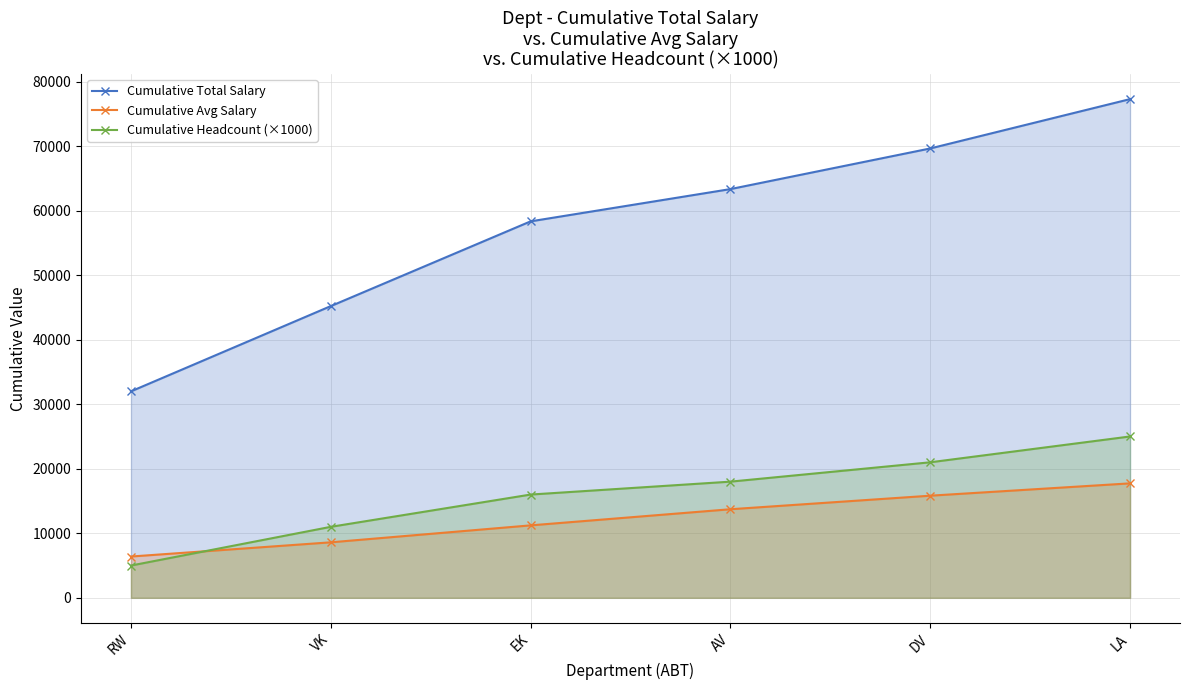

Reading left to right, extract all data points from this chart.

Cumulative Total Salary: 31990	45202	58332	63330	69627	77272
Cumulative Avg Salary: 6398	8600	11226	13725	15824	17735
Cumulative Headcount (×1000): 5000	11000	16000	18000	21000	25000